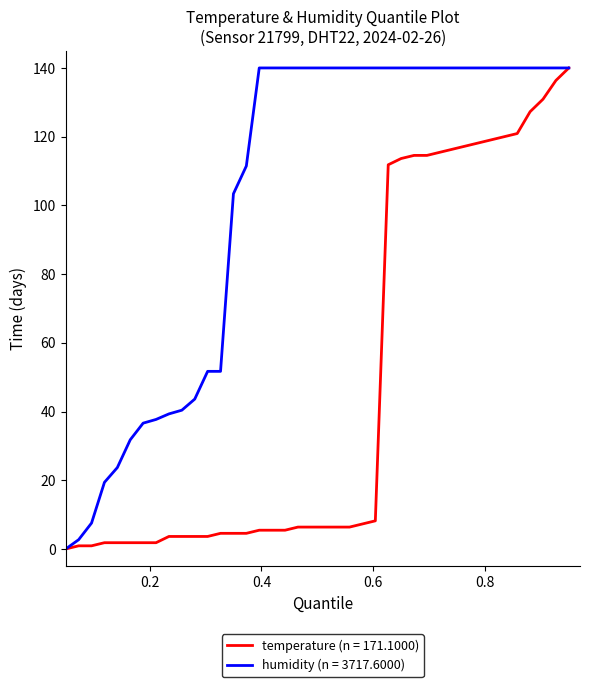

What is the maximum value shown in the chart?

140.0